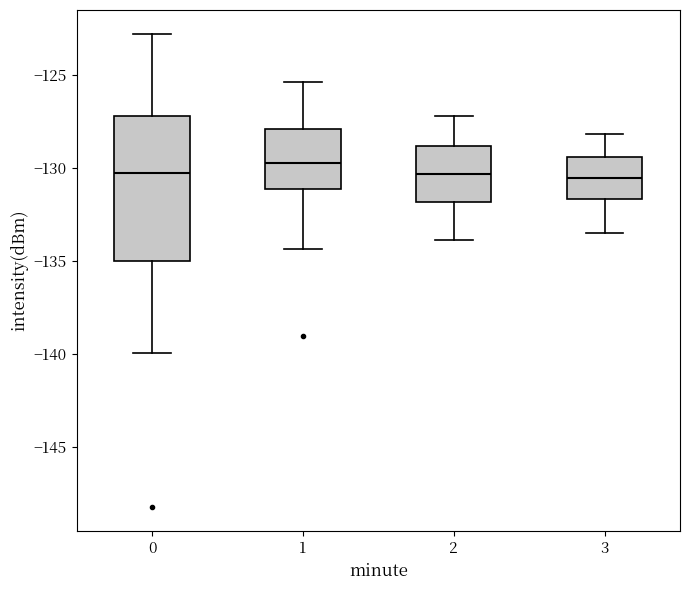

Reading left to right, read every box against the y-axis: the position of its median line, the range the box covers, and the ends of its whiskers. The values are not printed on the chart, so give them approximately, as read against the axis.

0: median -130.5, box -135.0 to -127.0, whiskers -140.0 to -123.0
1: median -129.5, box -131.0 to -128.0, whiskers -134.5 to -125.5
2: median -130.5, box -132.0 to -129.0, whiskers -134.0 to -127.0
3: median -130.5, box -131.5 to -129.5, whiskers -133.5 to -128.0